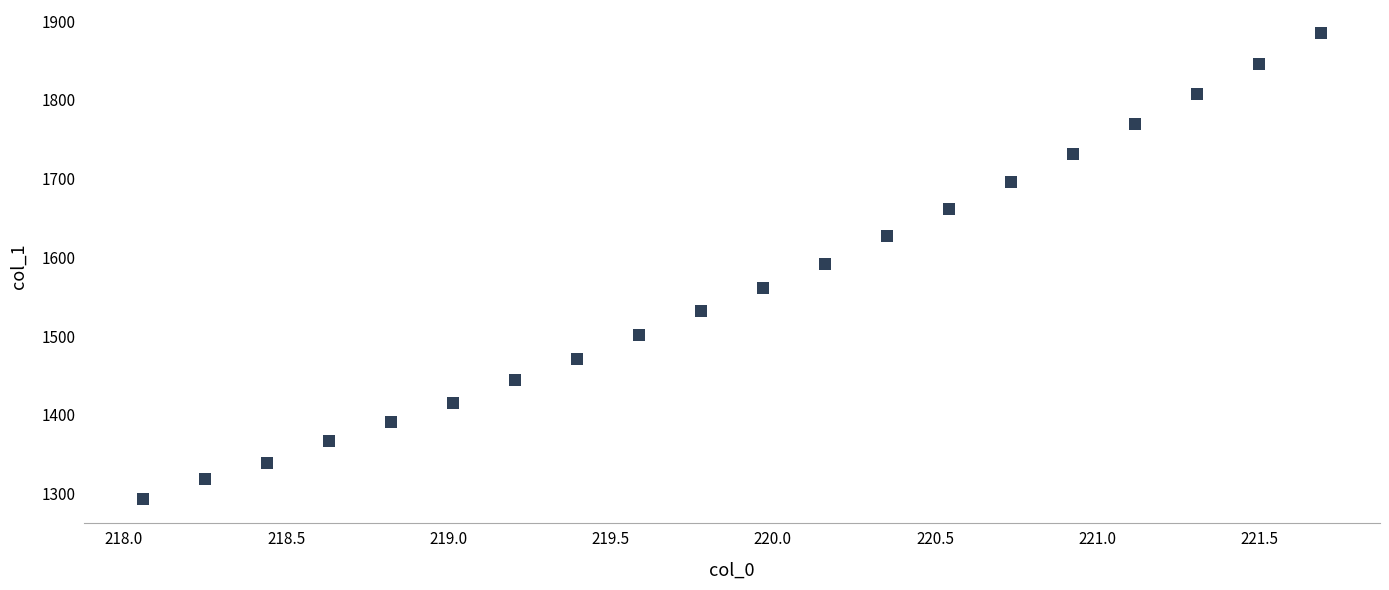

What is the range of Y values (max minus min)?

592.4